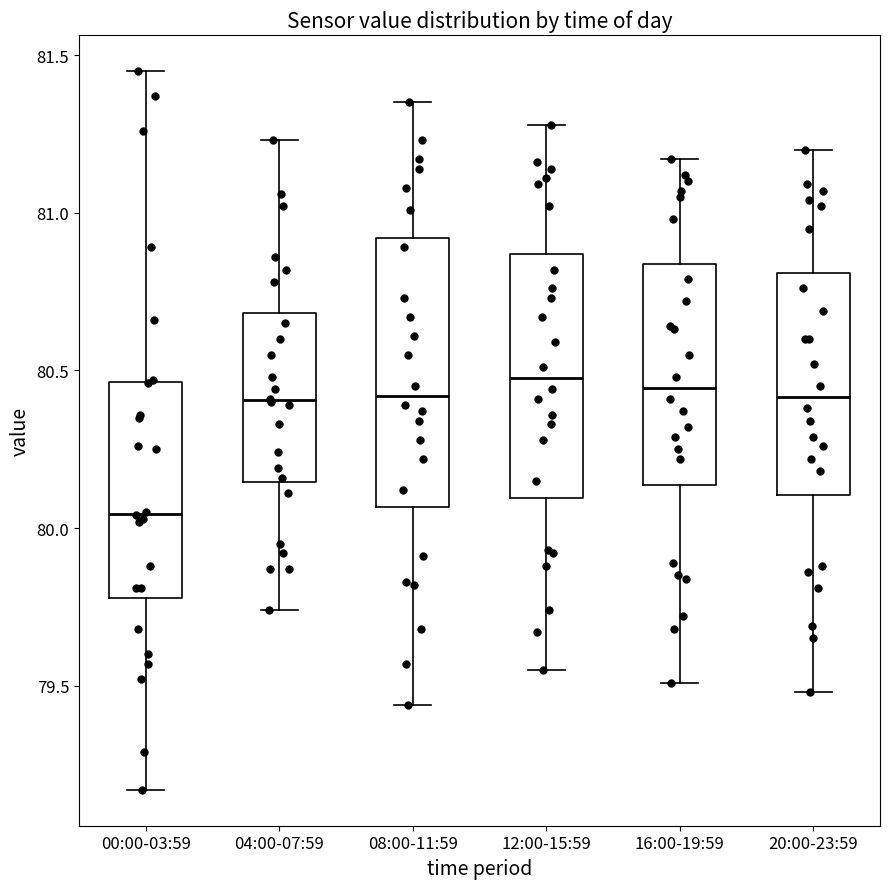

Comparing the boxes themselves (not the whiskers), which one is the tallest?

08:00-11:59